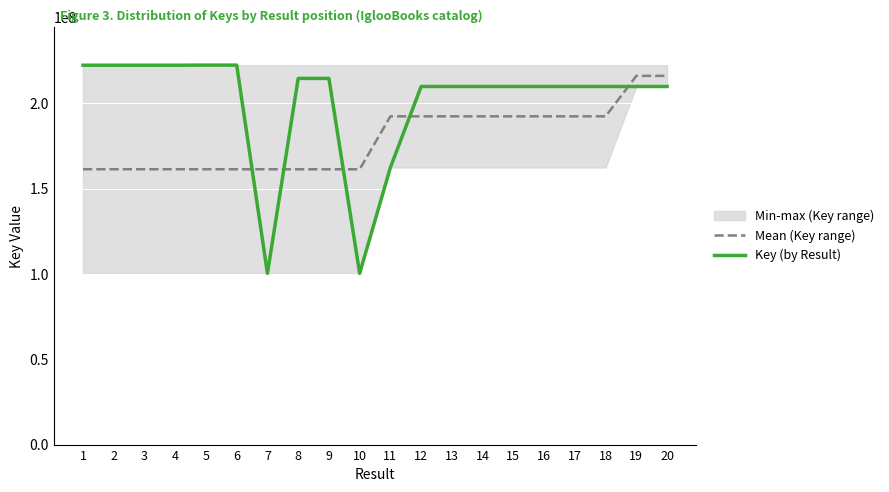

Between 1 and 8, which series saw the biggest shift?

Key (by Result)